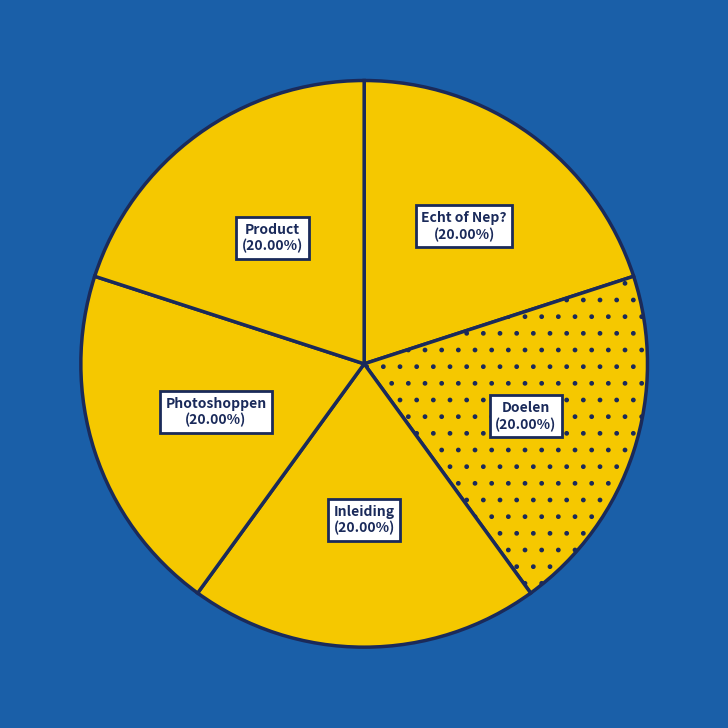

To the nearest percent, what percentage of the pie is Echt of Nep??

20%